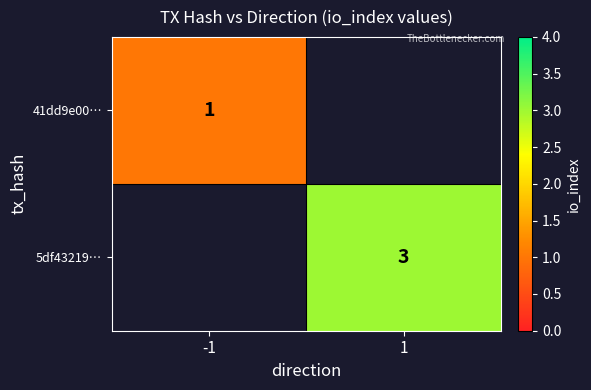

The 5df43219… series shows 3 at 1. True or false?

True